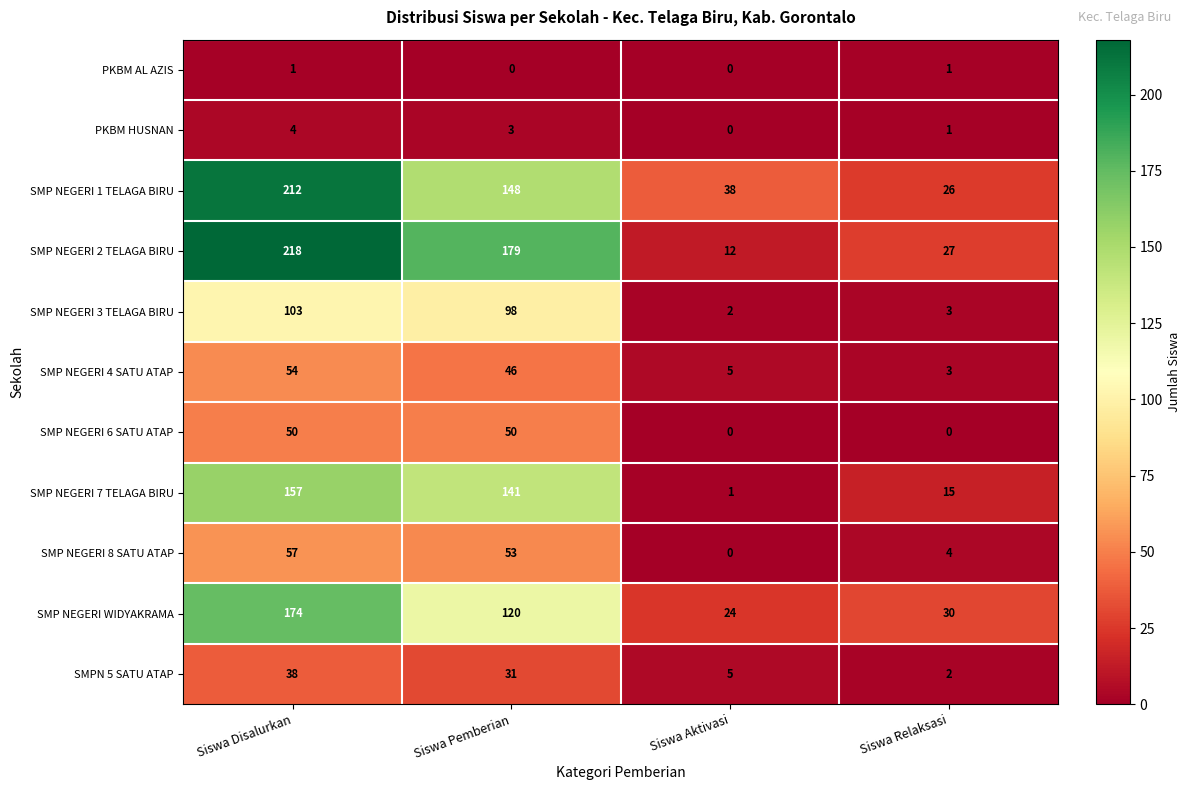

What is the spread (max minus min) of values at Siswa Pemberian?

179